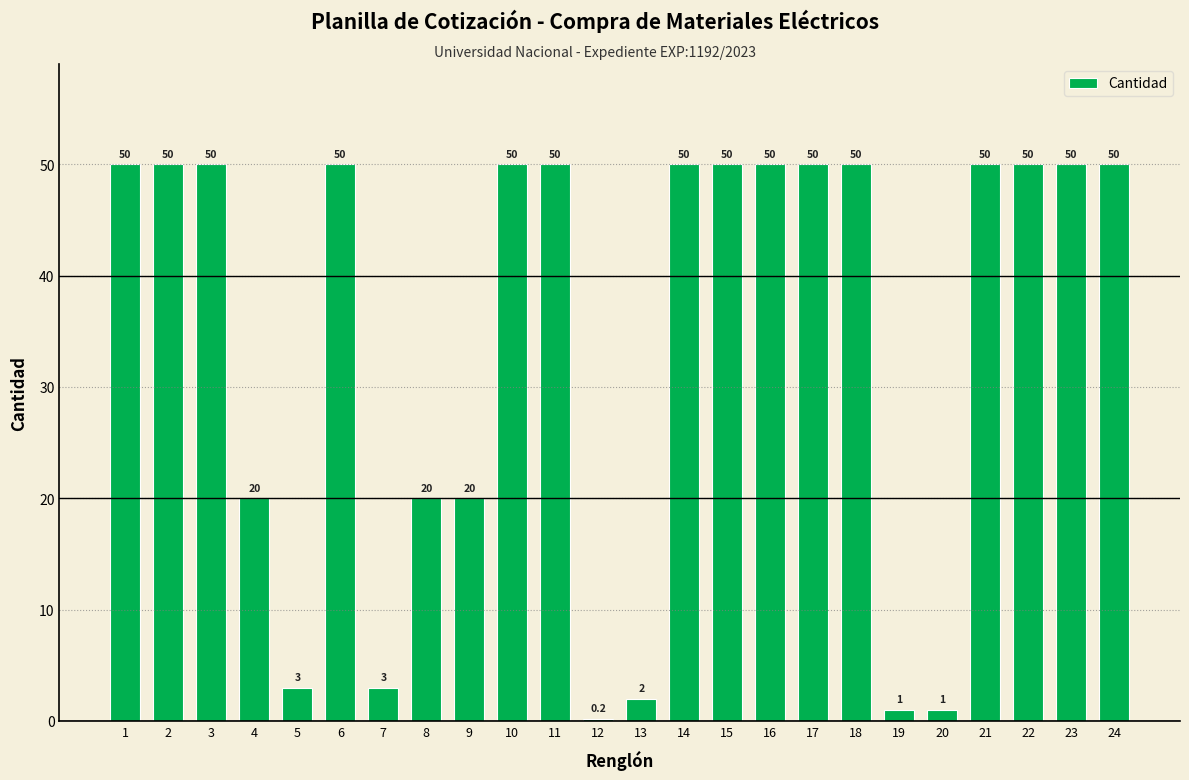

Which label corresponds to the smallest value in the chart?

12